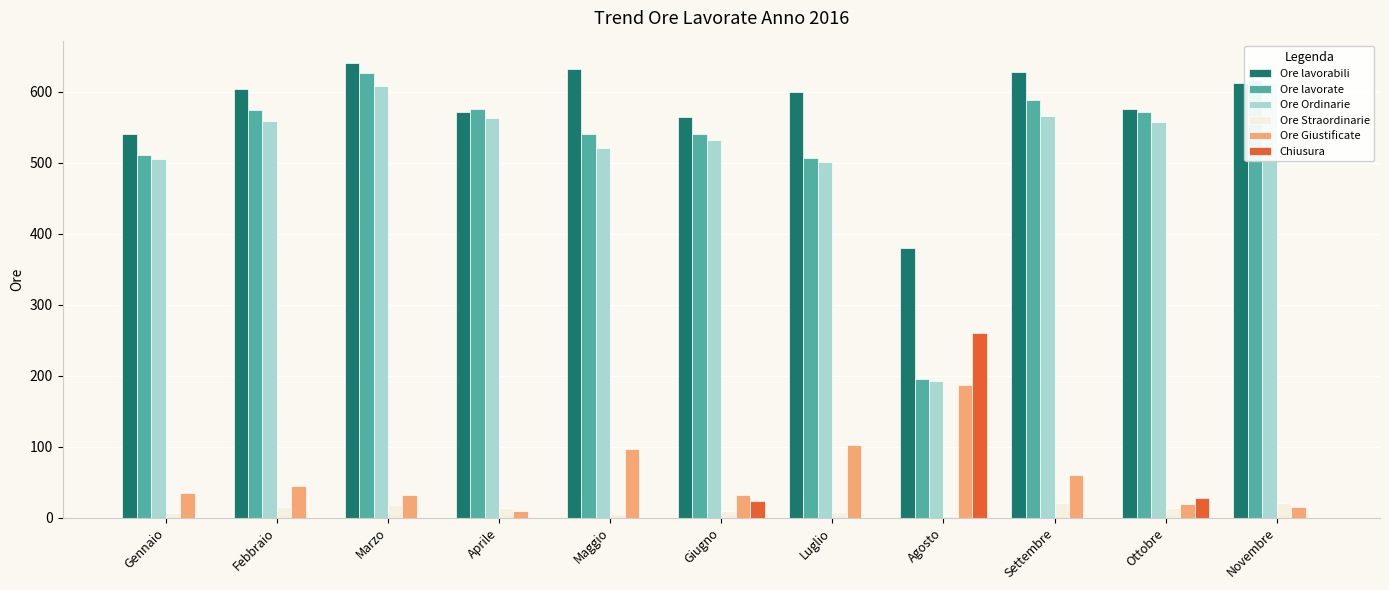

At which category is the sum across all series the highest?

Marzo